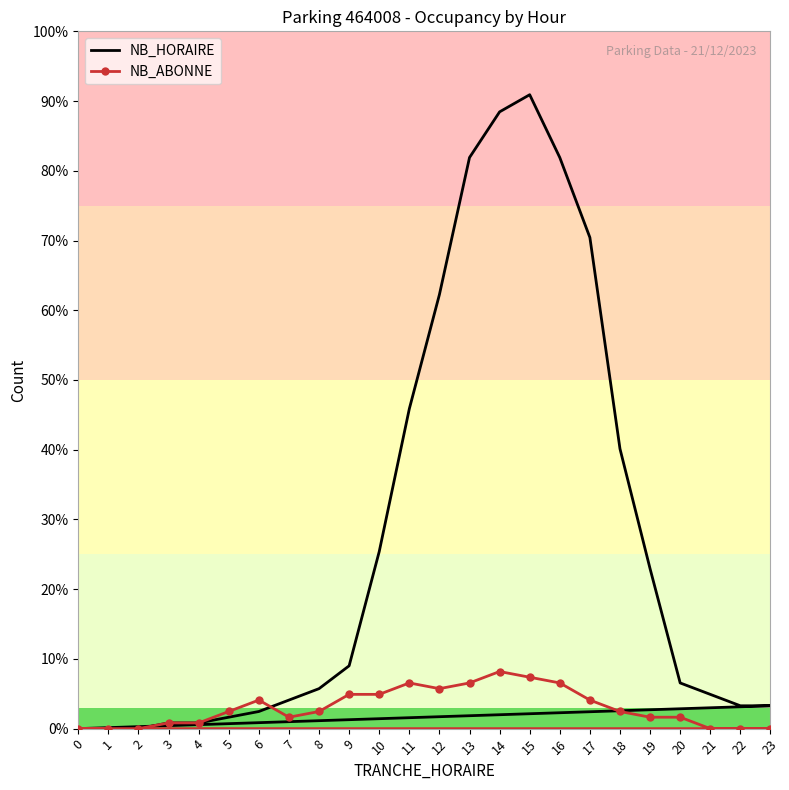

Rank the series by their maximum value, from highest to lowest.

NB_HORAIRE, NB_ABONNE